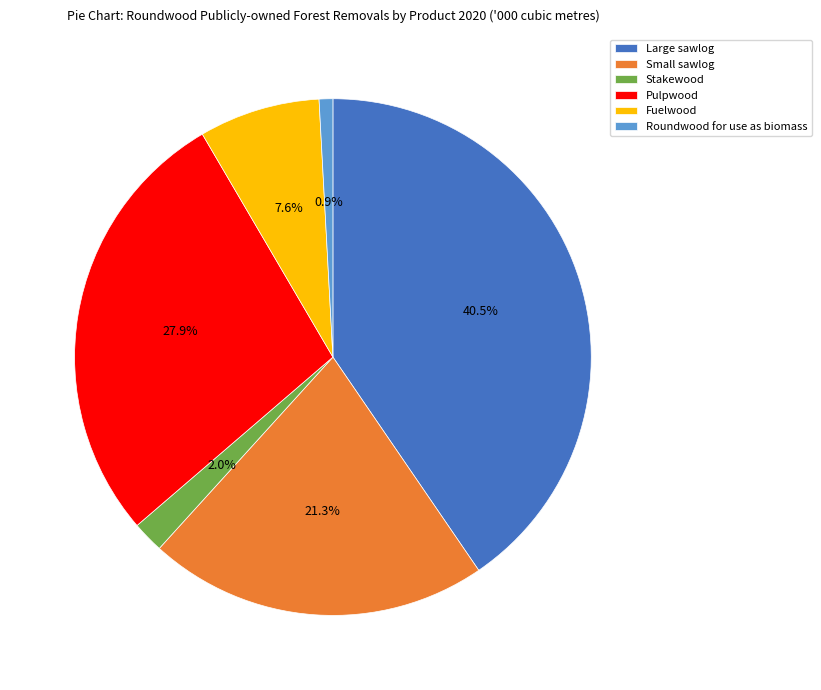

Rank the categories by value from highest to lowest.

Large sawlog, Pulpwood, Small sawlog, Fuelwood, Stakewood, Roundwood for use as biomass